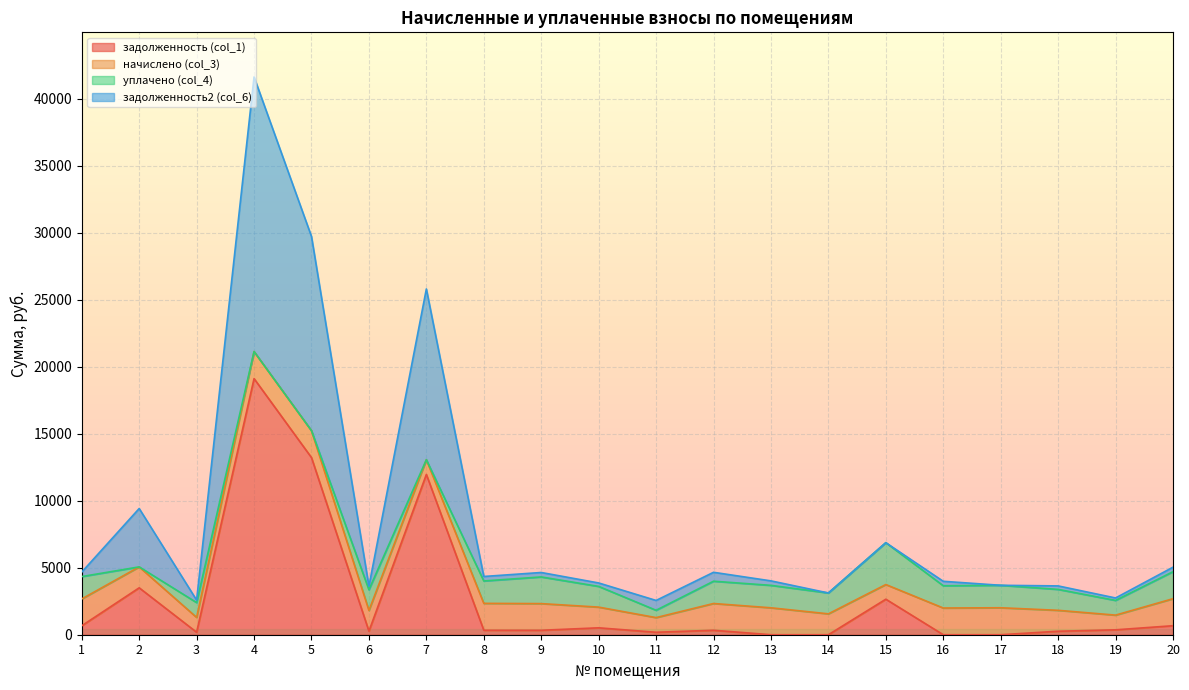

Where does the задолженность (col_1) series first go above 334?

1